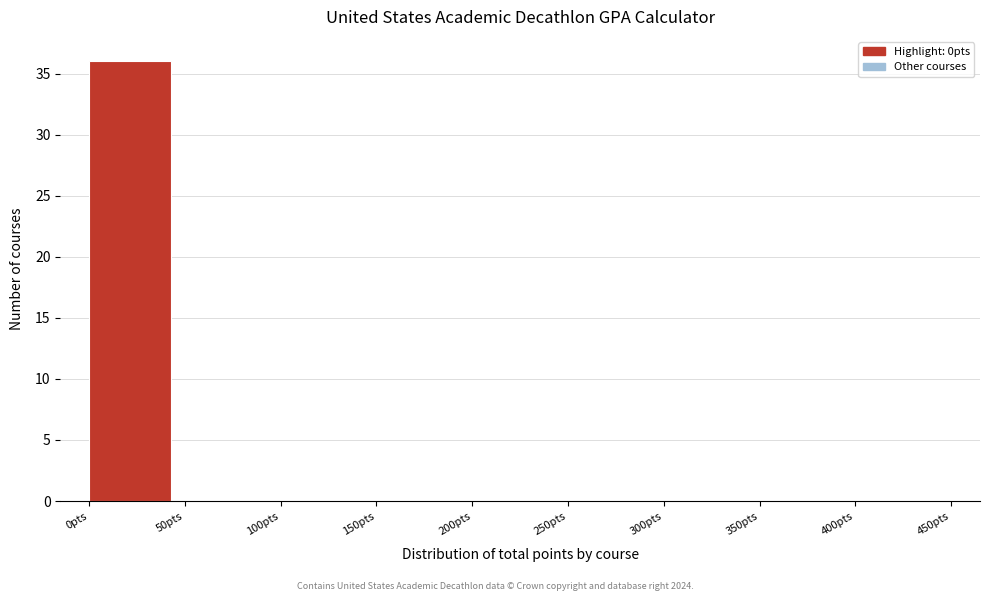

Over which range of the x-axis is the bar tallest?

0 to 50